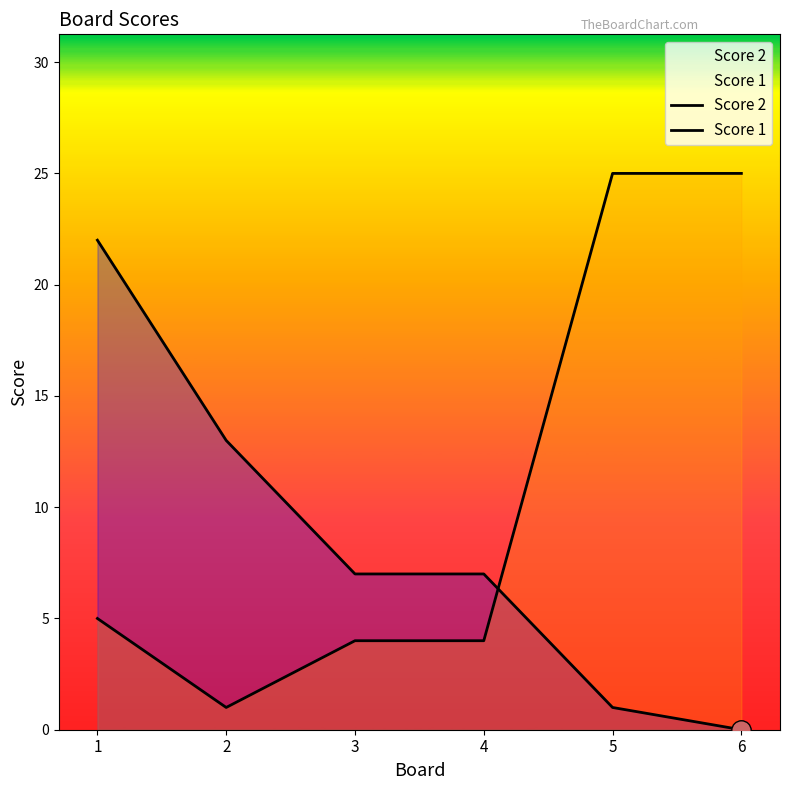

At how many categories does at least one series exceed 8?

4